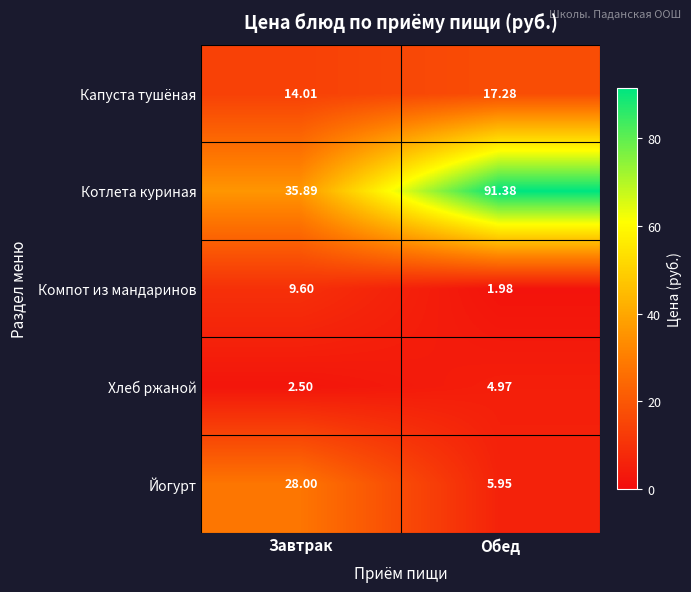

Which series has the largest total across all categories?

Котлета куриная